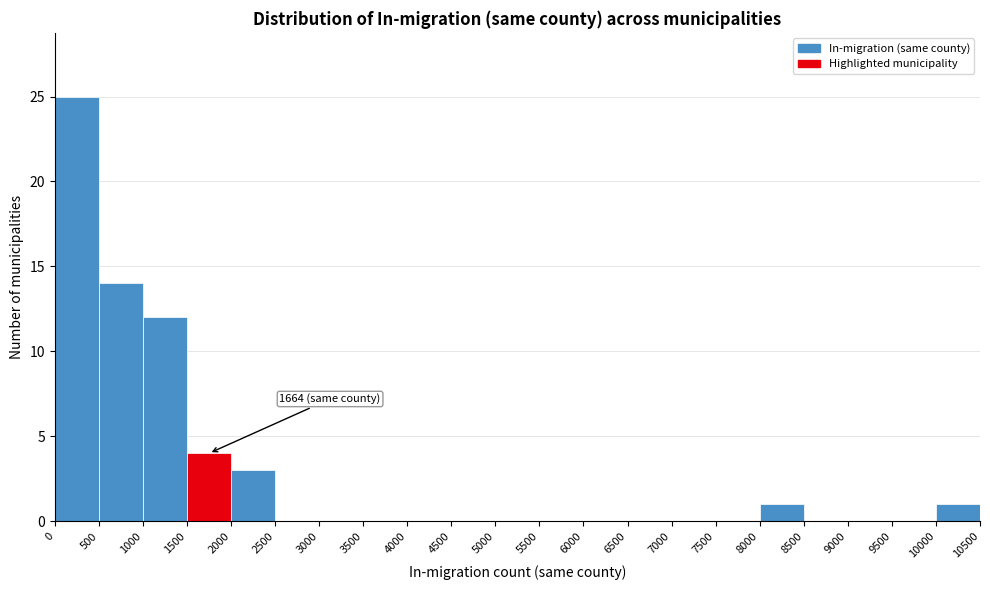

Over which range of the x-axis is the bar tallest?

0 to 500